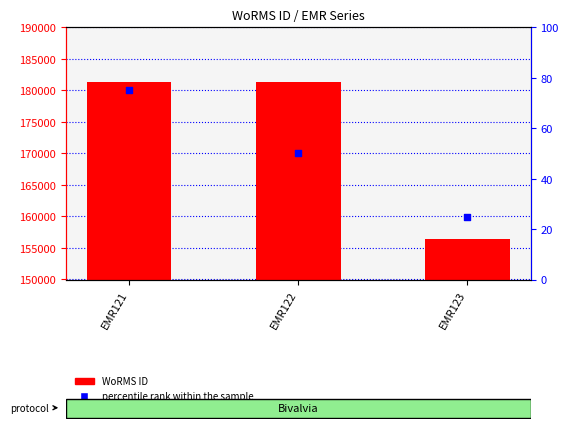

What is the total value across all series at EMR121?

181437